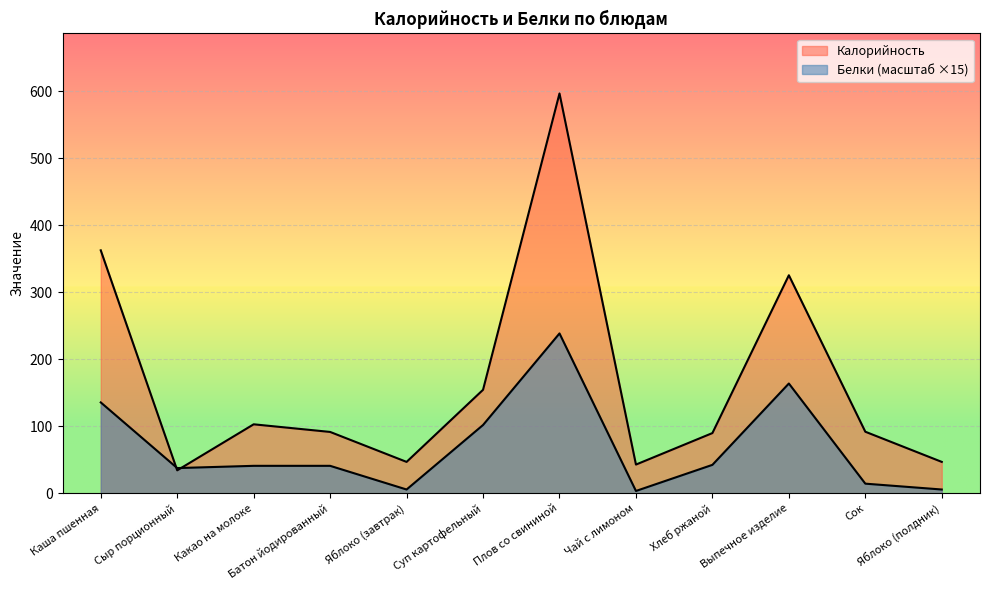

True or false: Калорийность has a value of 213.3 at Суп картофельный.

False